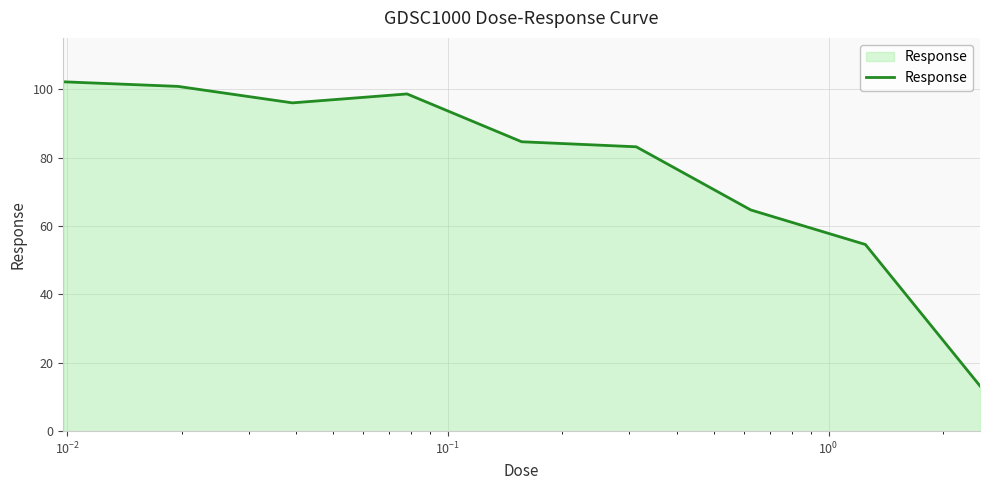

Does the chart display data point markers on the line(s)?

No